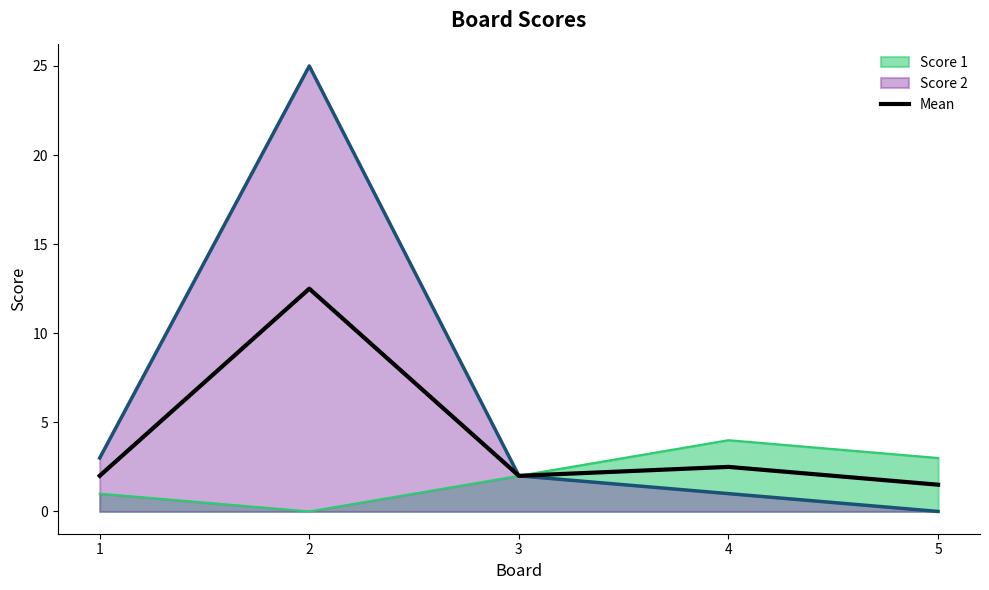

At which label does the data first exceed 2?

2